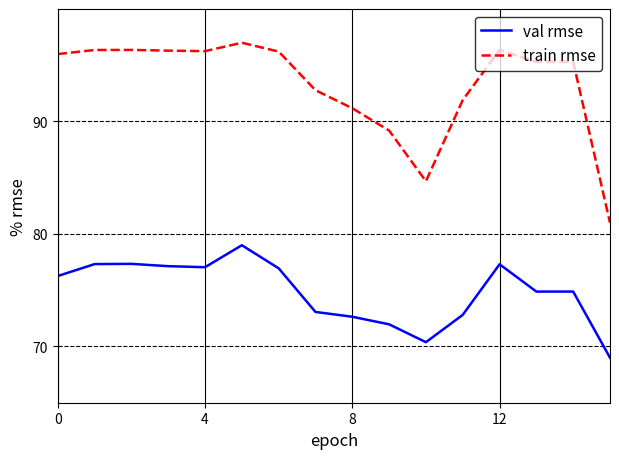

Does the chart display data point markers on the line(s)?

No